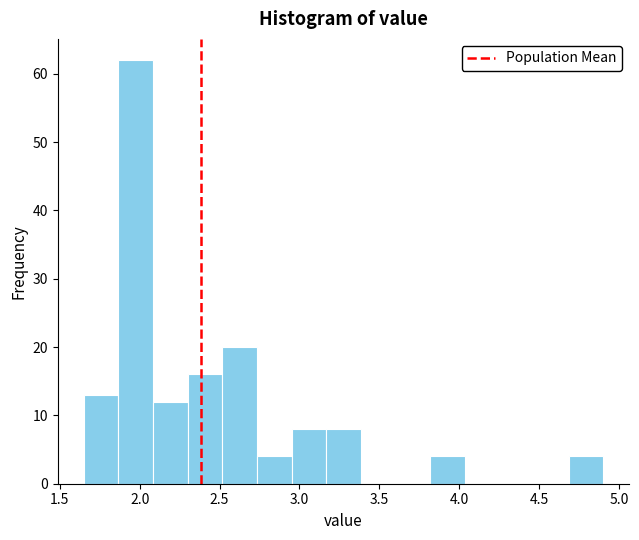

Reading left to right, list every bar in this chart as the range it spans on the x-axis followed by its height. Neither the bar edges nor the heights are printed on the chart, so give them approximately, as read against the axes.

1.65 to 1.85: 13
1.85 to 2.10: 62
2.10 to 2.30: 12
2.30 to 2.50: 16
2.50 to 2.75: 20
2.75 to 2.95: 4
2.95 to 3.15: 8
3.15 to 3.40: 8
3.40 to 3.60: 0
3.60 to 3.80: 0
3.80 to 4.05: 4
4.05 to 4.25: 0
4.25 to 4.45: 0
4.45 to 4.70: 0
4.70 to 4.90: 4